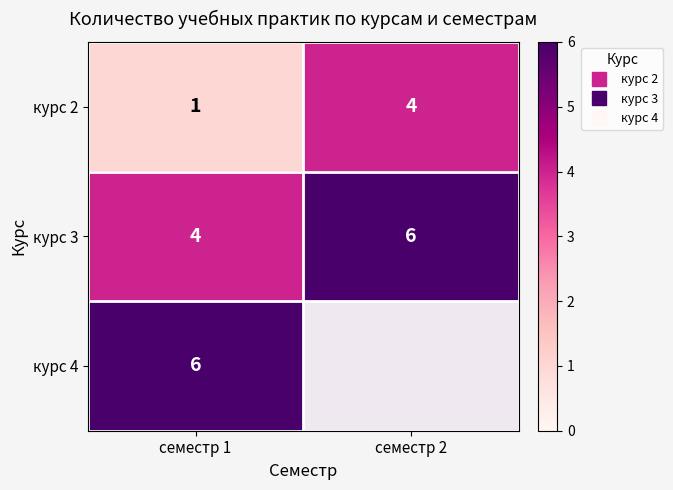

Between семестр 1 and семестр 2, which is larger?

семестр 2